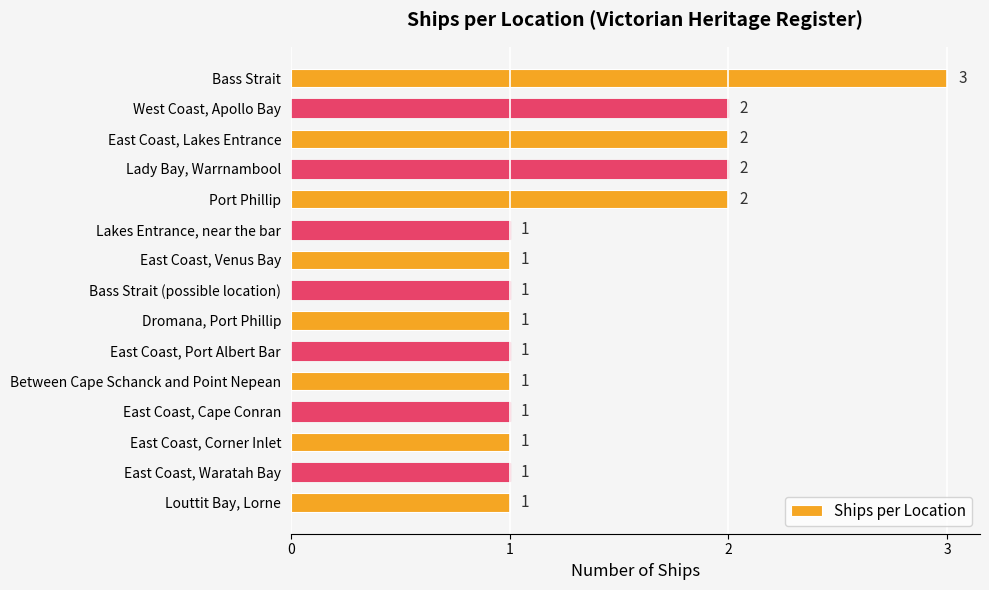

What is the sum of all values?

21